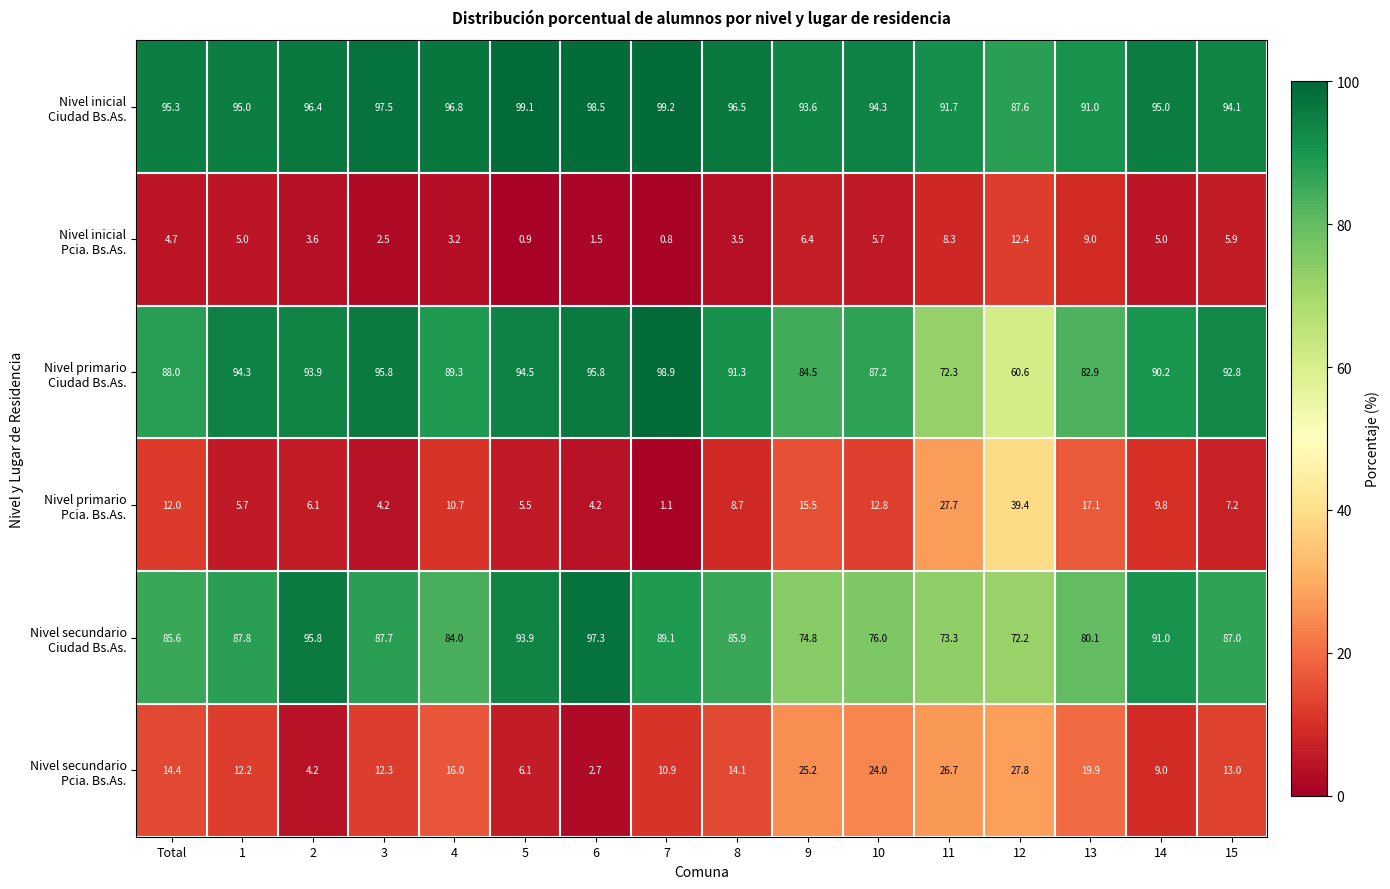

Which label corresponds to the smallest value in the chart?

7